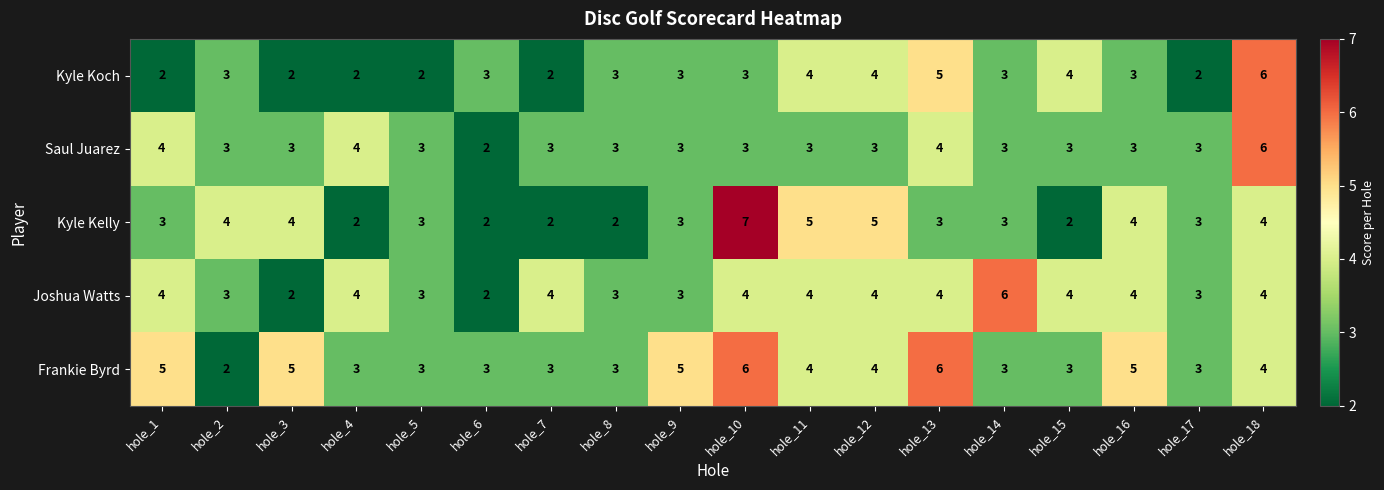

What is the approximate value of Joshua Watts at hole_2?

3